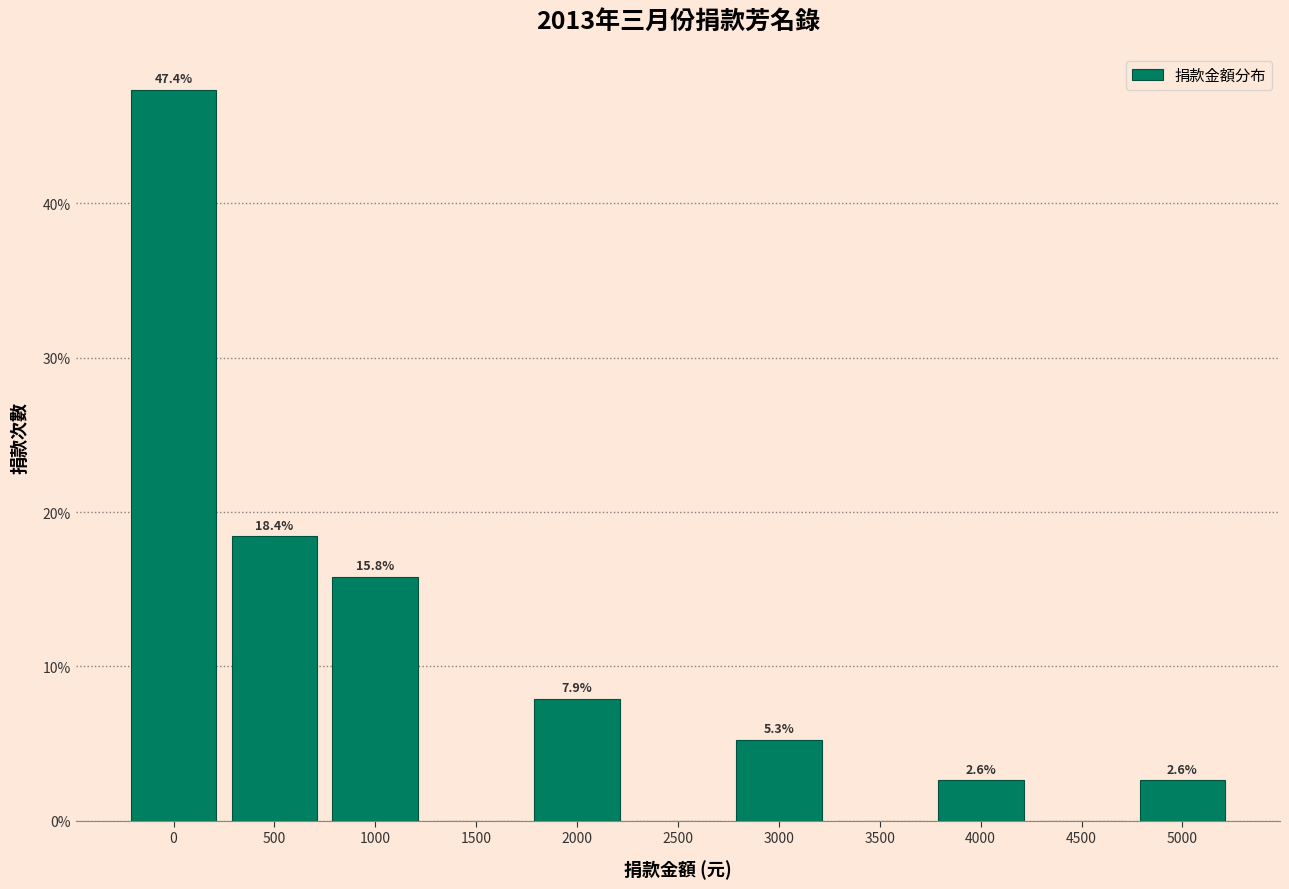

Reading right to left, transcribe all the data shown in this chart.

5000=2.6	4500=0.0	4000=2.6	3500=0.0	3000=5.3	2500=0.0	2000=7.9	1500=0.0	1000=15.8	500=18.4	0=47.4